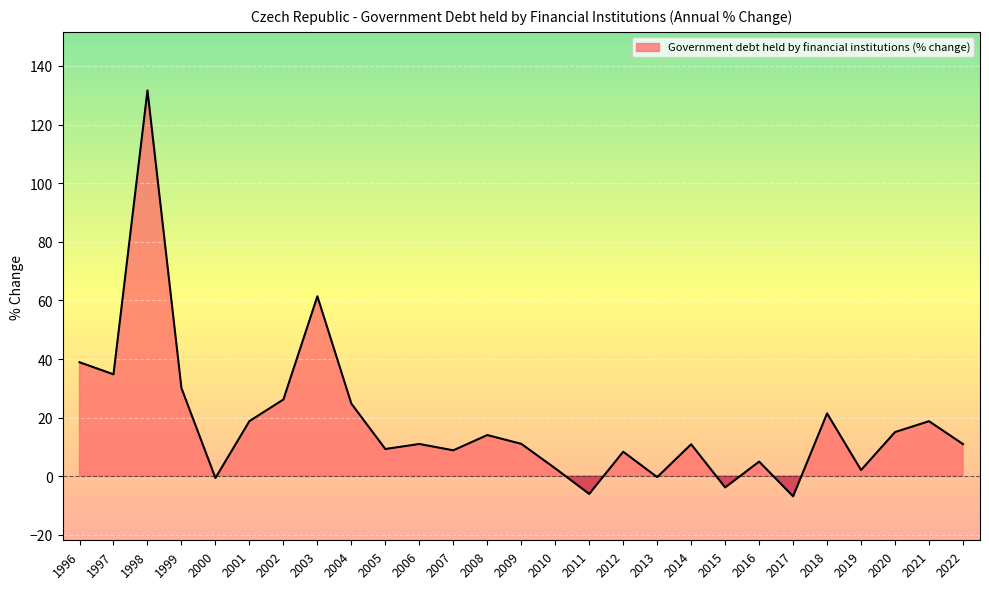

True or false: there are more than 0 points higher than both neighbors.

True